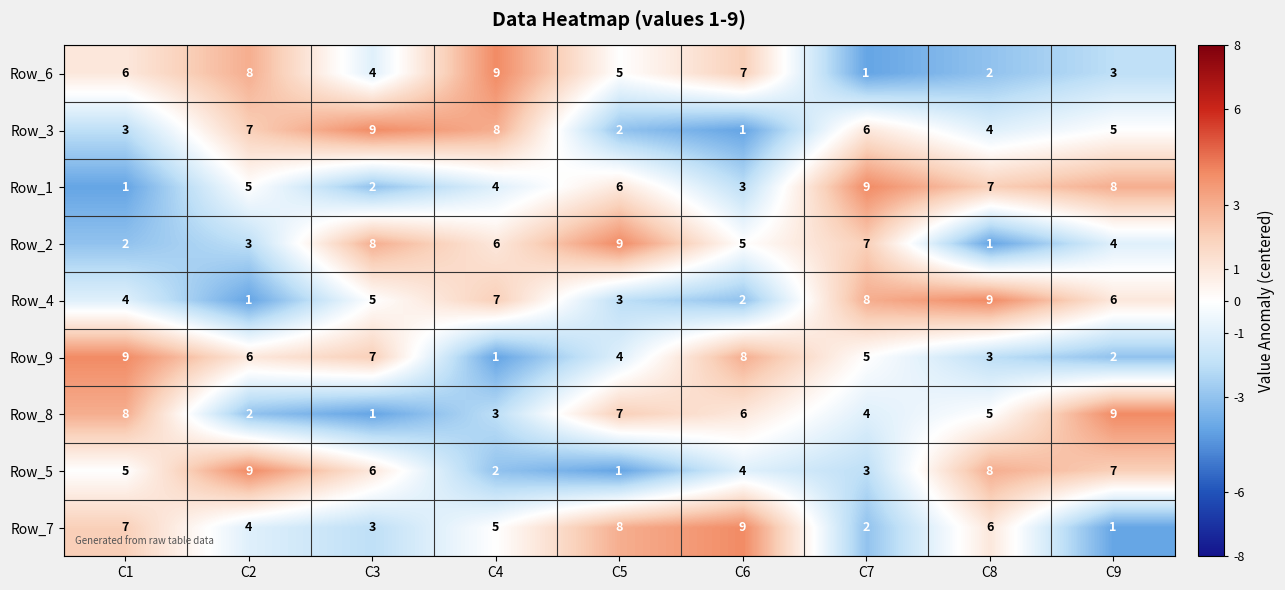

Rank the series at C5 from highest to lowest value.

Row_2, Row_7, Row_8, Row_1, Row_6, Row_9, Row_4, Row_3, Row_5